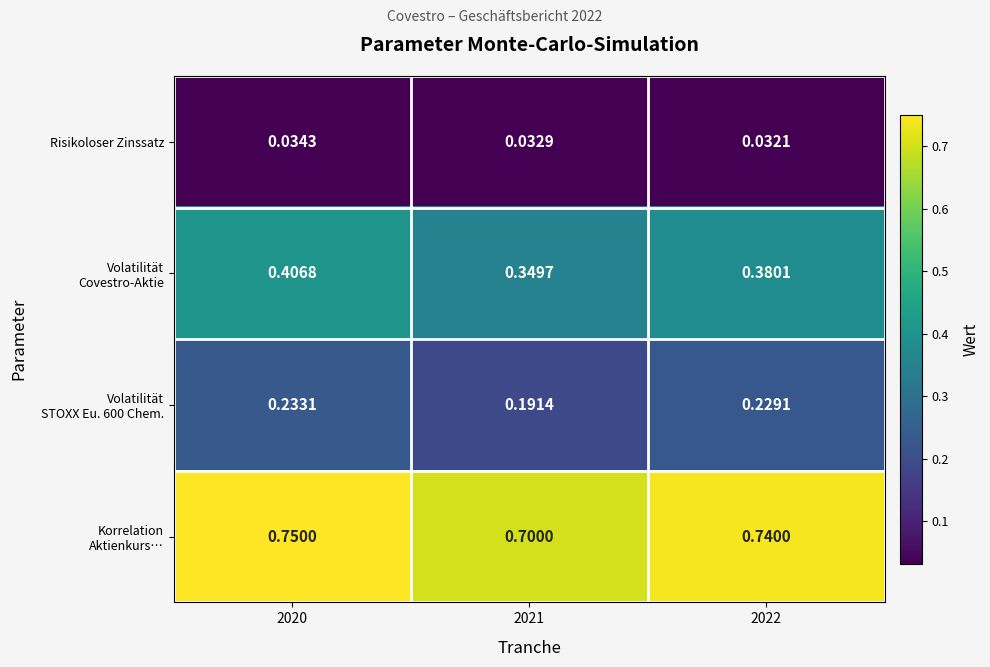

List the series in order of their overall mean, highest first.

Korrelation Aktienkurs…, Volatilität Covestro-Aktie, Volatilität STOXX Eu. 600 Chem., Risikoloser Zinssatz